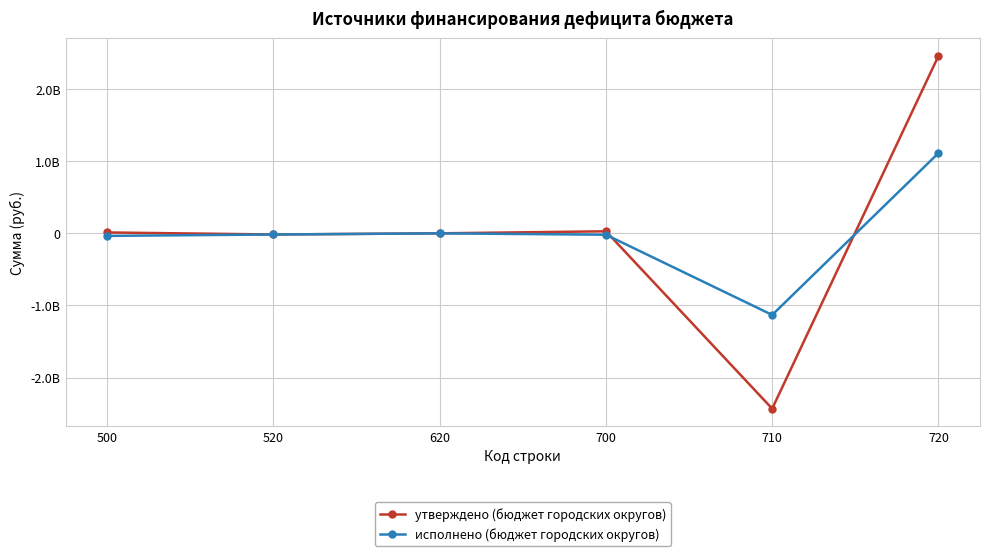

What are all the series names shown in the legend?

утверждено (бюджет городских округов), исполнено (бюджет городских округов)